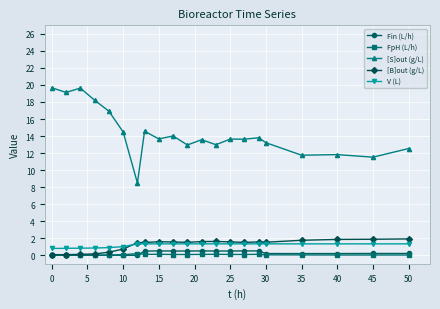

Which series has the widest spread of values?

[S]out (g/L)